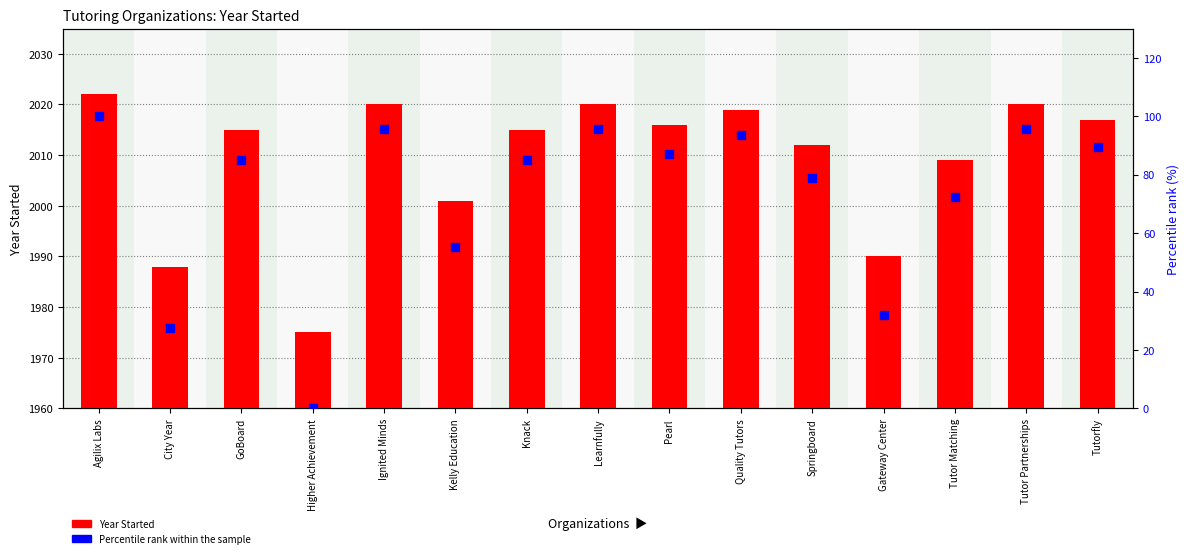

What are all the series names shown in the legend?

Year Started, Percentile rank within the sample